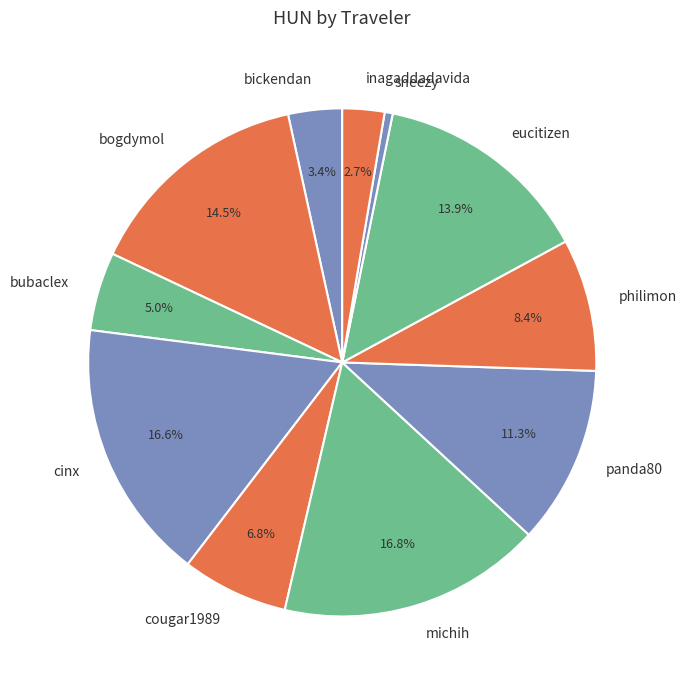

Count the number of slices in the pie.

11